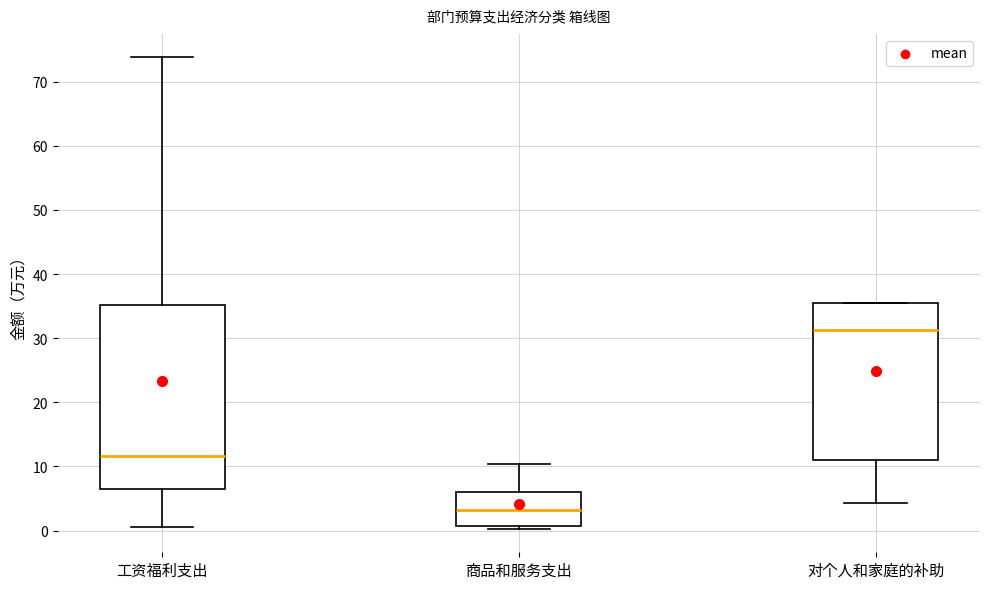

Which box has the highest median line?

对个人和家庭的补助